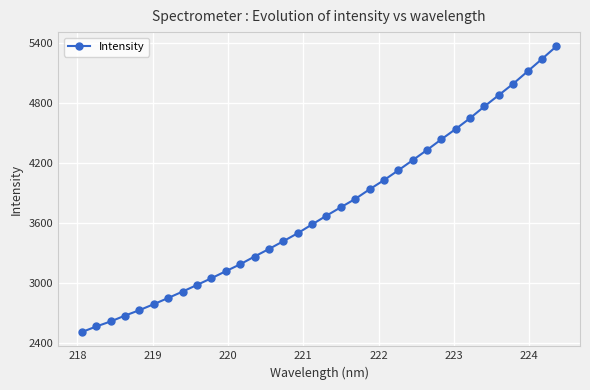

What is the greatest value displayed?

5362.6